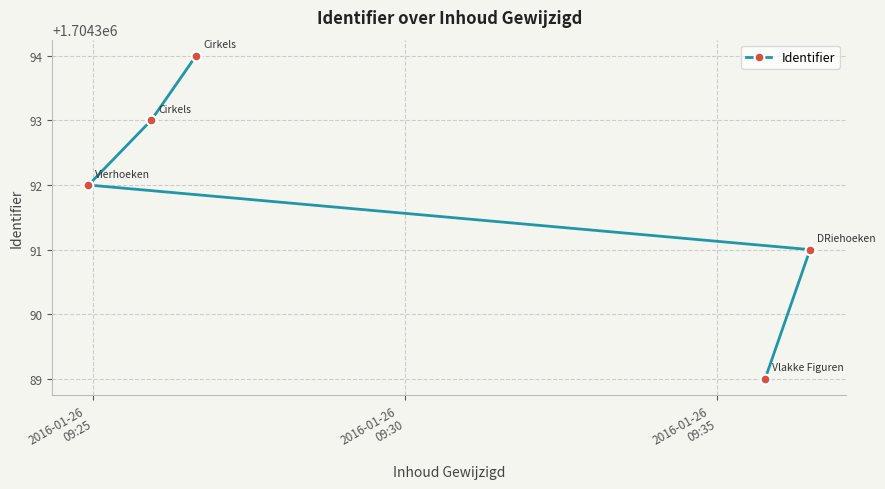

True or false: the data has more than 0 interior local peaks.

False